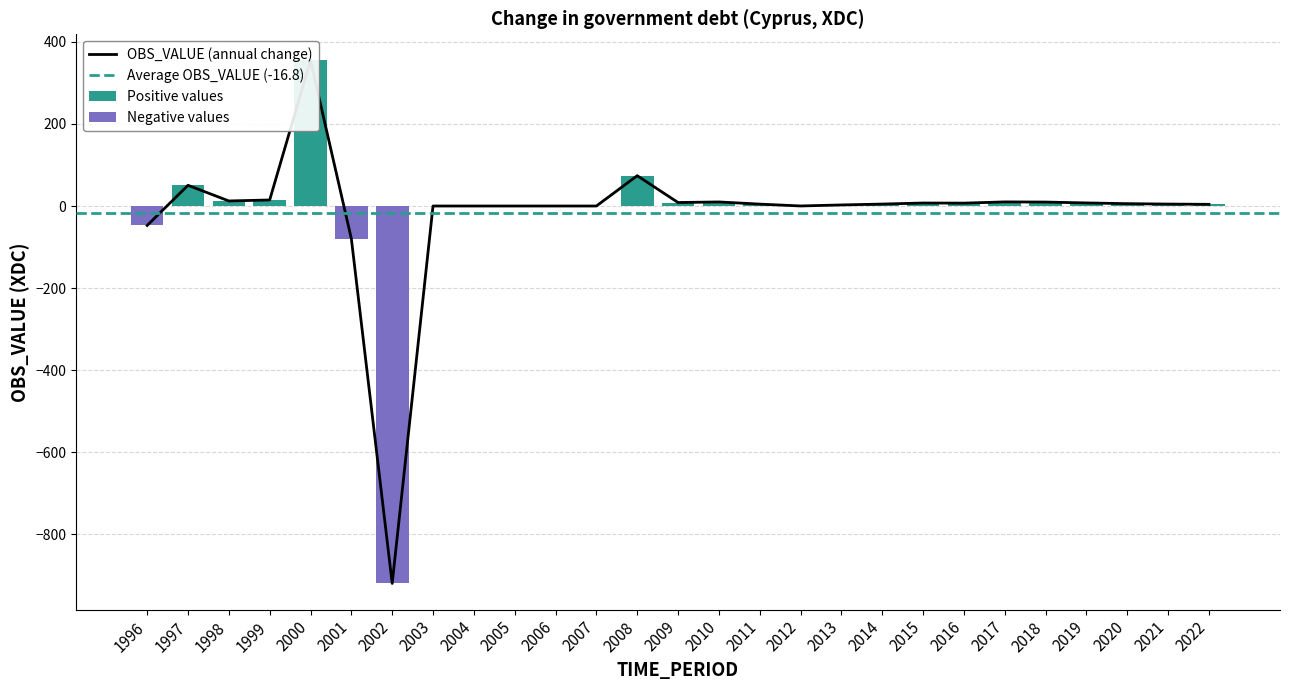

Reading left to right, transcribe all the data shown in this chart.

OBS_VALUE: 1996=-47.4	1997=50.5	1998=12.3	1999=14.7	2000=355.0	2001=-79.8	2002=-920.4	2003=0.0	2004=0.0	2005=0.0	2006=0.0	2007=0.0	2008=73.9	2009=8.5	2010=9.9	2011=4.6	2012=0.1	2013=2.6	2014=4.7	2015=7.3	2016=7.0	2017=10.0	2018=9.6	2019=7.5	2020=5.7	2021=4.7	2022=4.1
Positive values: 1996=0.0	1997=50.5	1998=12.3	1999=14.7	2000=355.0	2001=0.0	2002=0.0	2003=0.0	2004=0.0	2005=0.0	2006=0.0	2007=0.0	2008=73.9	2009=8.5	2010=9.9	2011=4.6	2012=0.1	2013=2.6	2014=4.7	2015=7.3	2016=7.0	2017=10.0	2018=9.6	2019=7.5	2020=5.7	2021=4.7	2022=4.1
Negative values: 1996=-47.4	1997=0.0	1998=0.0	1999=0.0	2000=0.0	2001=-79.8	2002=-920.4	2003=0.0	2004=0.0	2005=0.0	2006=0.0	2007=0.0	2008=0.0	2009=0.0	2010=0.0	2011=0.0	2012=0.0	2013=0.0	2014=0.0	2015=0.0	2016=0.0	2017=0.0	2018=0.0	2019=0.0	2020=0.0	2021=0.0	2022=0.0